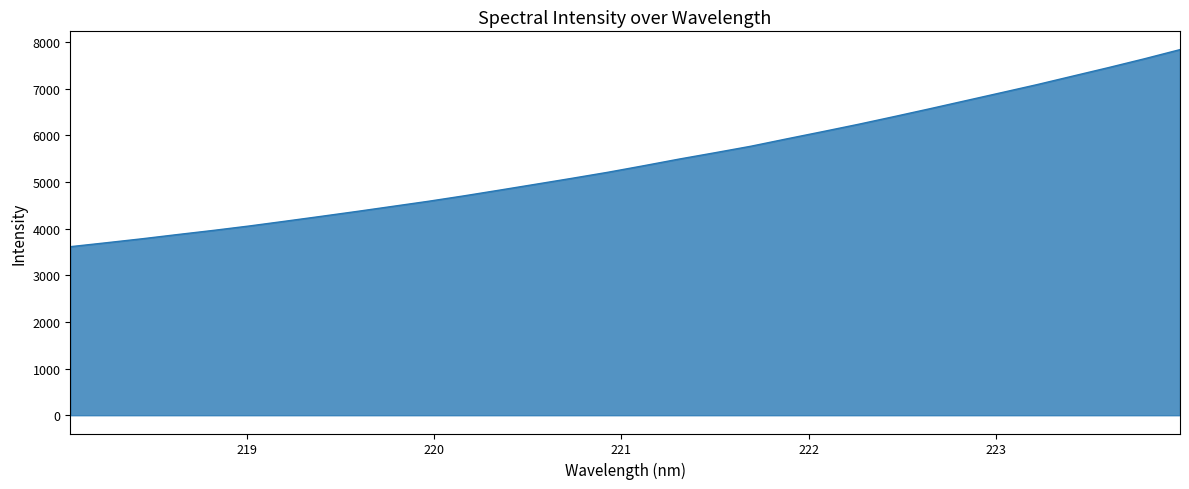

What is the maximum value shown in the chart?

7838.7